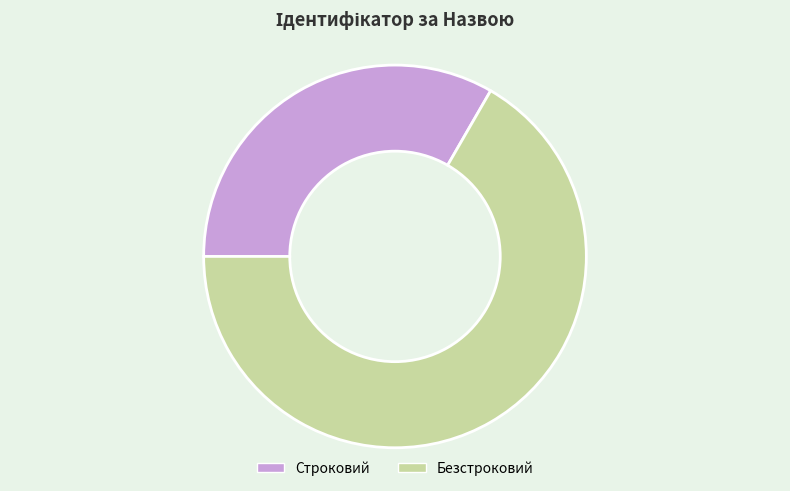

Which category has the smallest portion of the pie?

Строковий